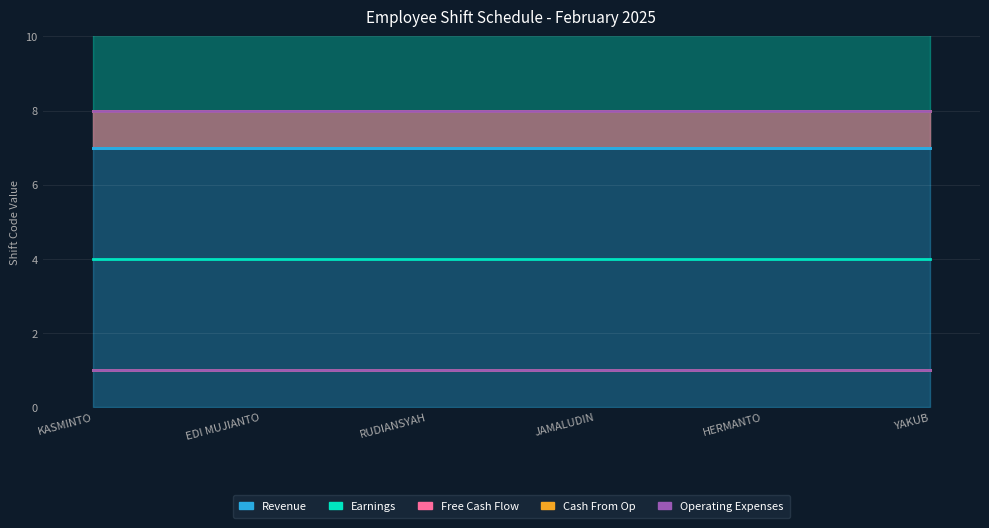

Between YAKUB and JAMALUDIN, which is larger?

YAKUB